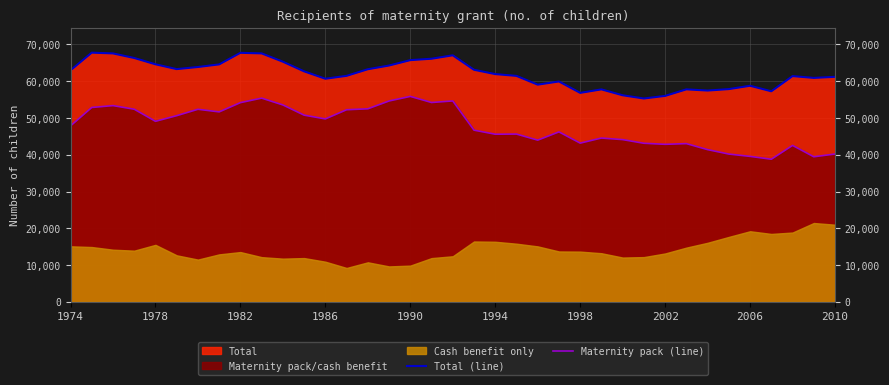

True or false: Total (line) and Maternity pack (line) cross at least once.

False